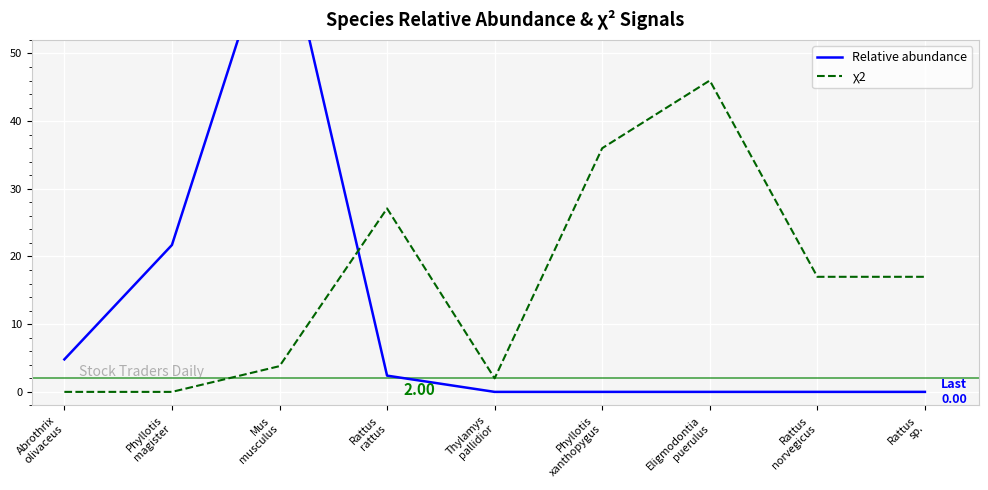

At Phyllotis
xanthopygus, list the series in order from smallest to largest.

Relative abundance, χ2